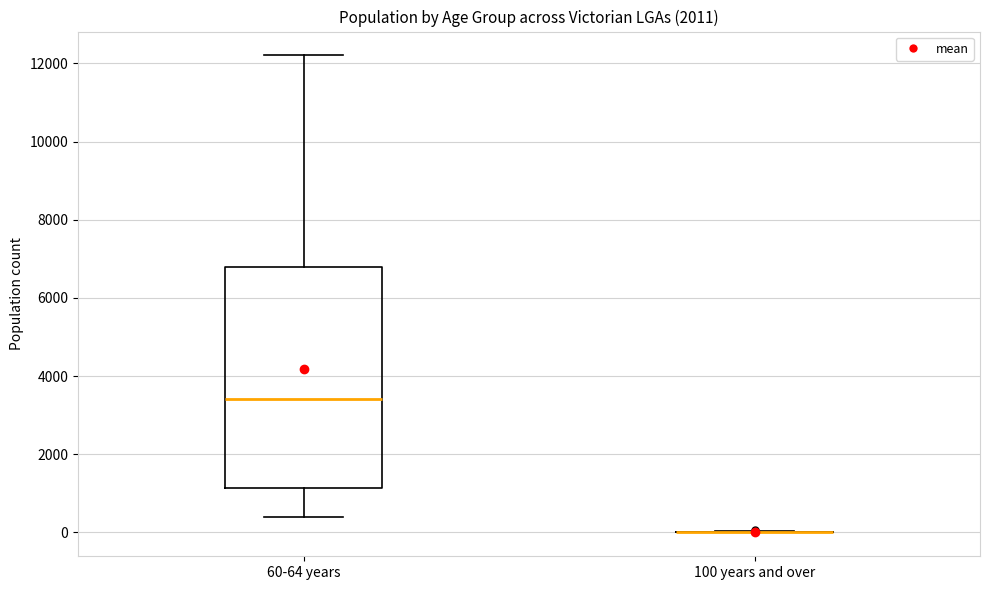

Reading left to right, transcribe this box plot: for each box, give where its median line is, the range the box spans, and where its two whiskers end, as read against the y-axis. The values are not printed on the chart, so give them approximately, as read against the axis.

60-64 years: median 3400, box 1200 to 6800, whiskers 400 to 12200
100 years and over: box collapsed to a line at 0, whiskers 0 to 0